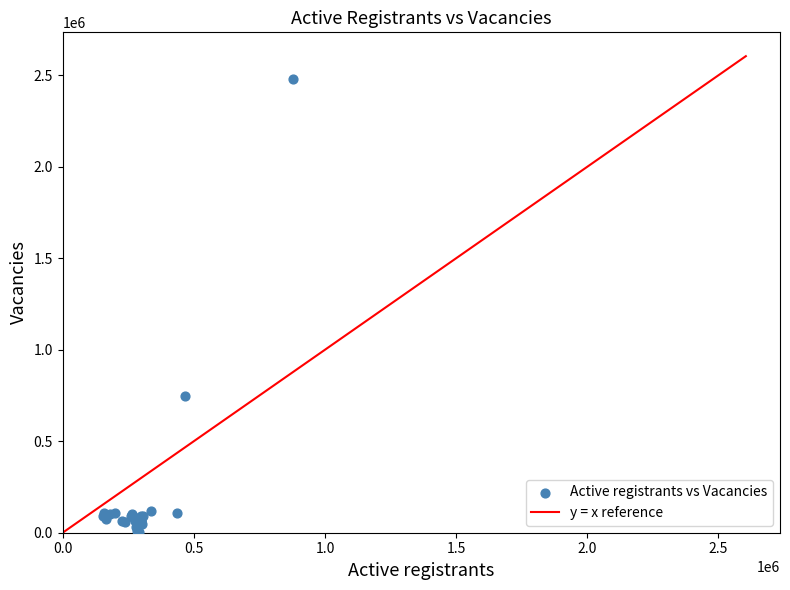

What Y value in the scatter plot is closest to 1242359?

745304